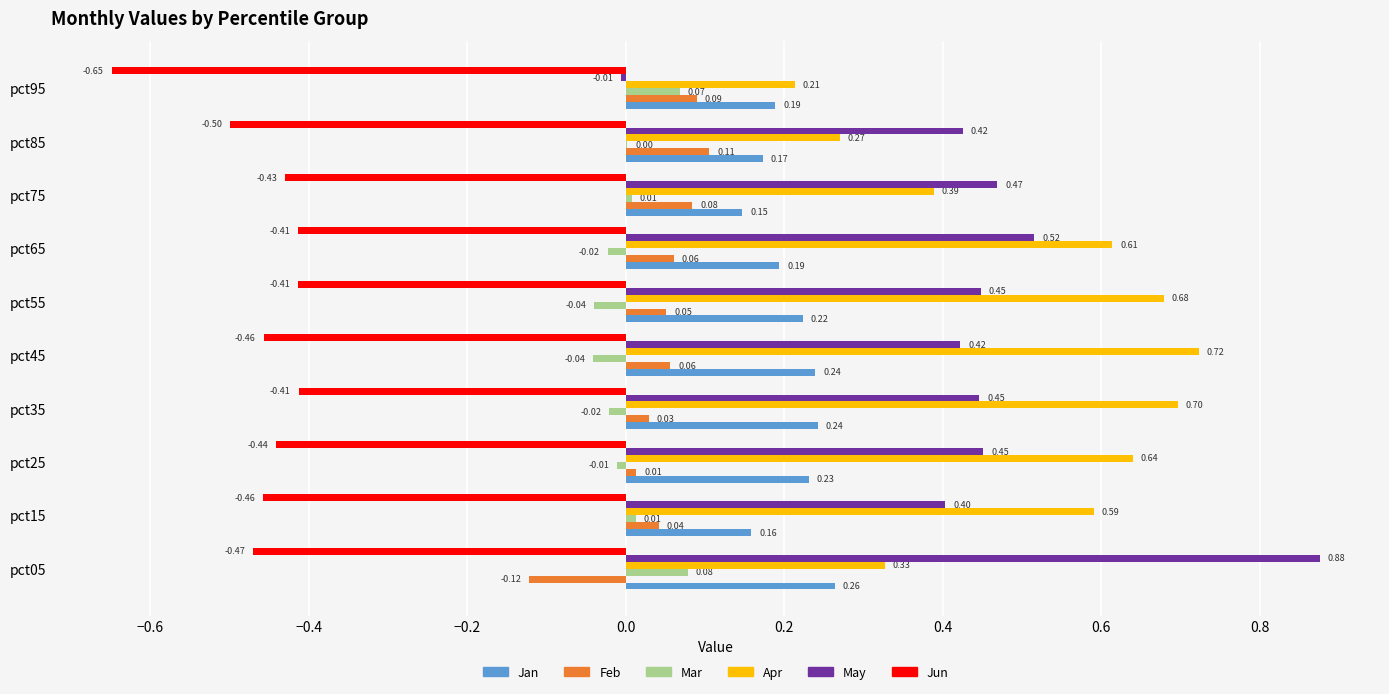

At which category is the sum across all series the highest?

pct35